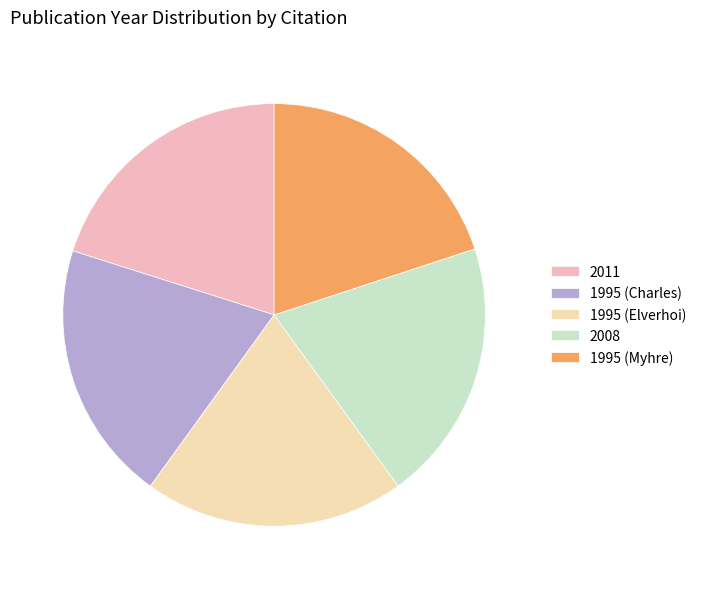

Does any single category account for the majority?

No